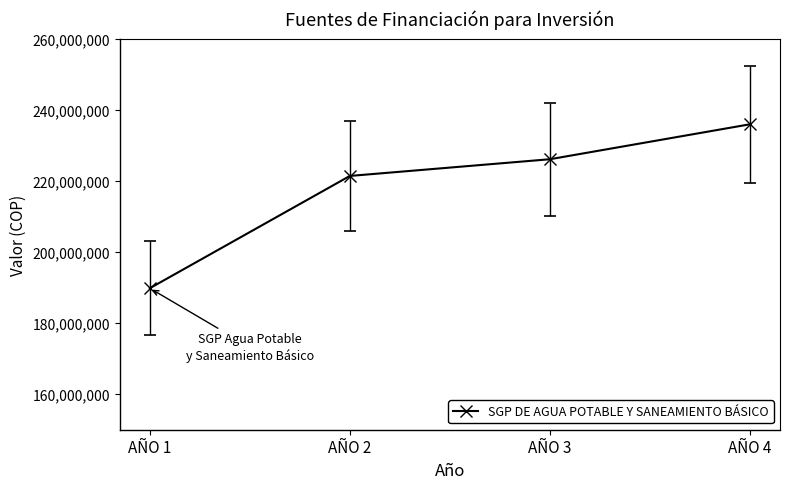

Read the value at AÑO 3, to the nearest 100.

226063500